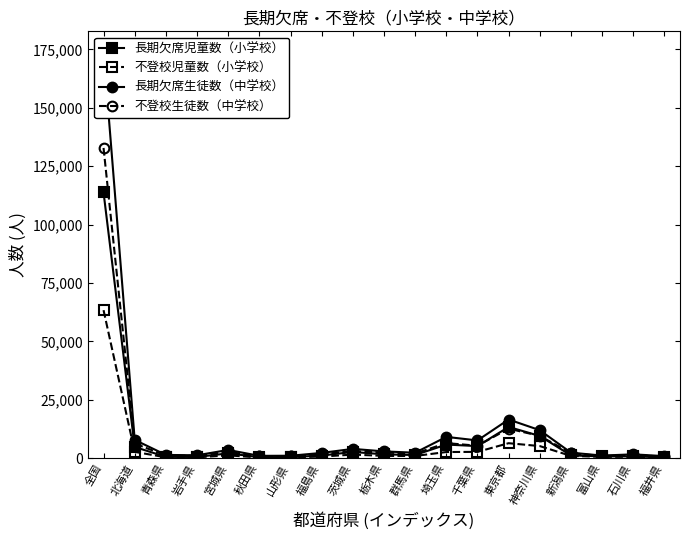

Which has a higher value, 千葉県 or 東京都?

東京都